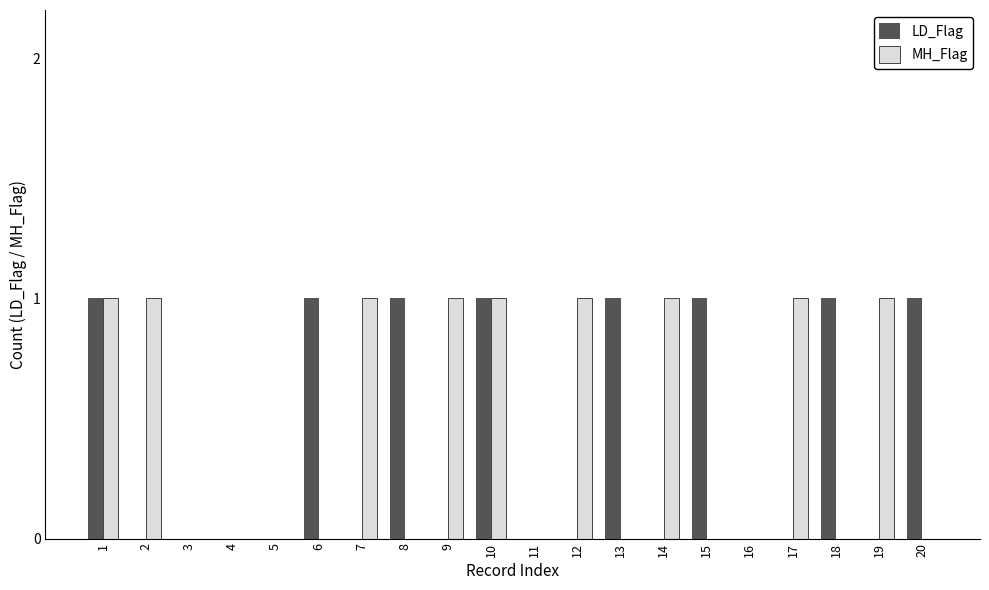

Is the value of LD_Flag at 19 greater than the value of MH_Flag at 1?

No